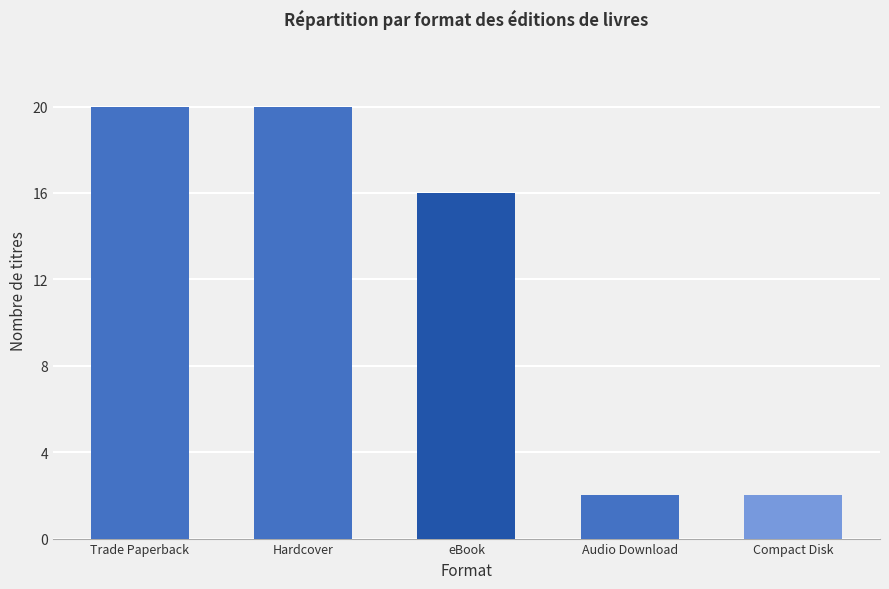

What is the ratio of the value at Compact Disk to the value at Trade Paperback?

0.1